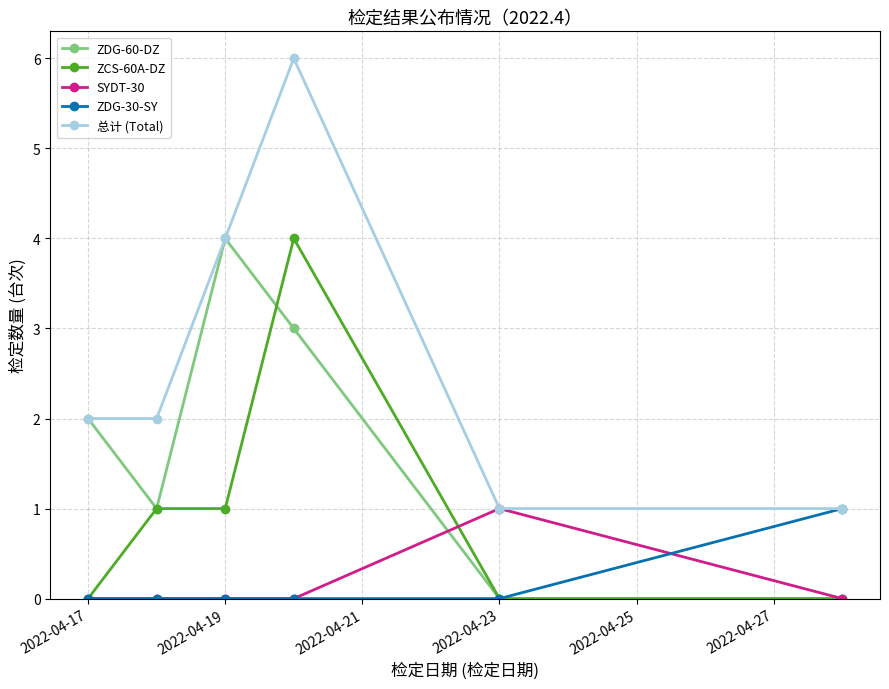

Which series has the largest range (max minus min)?

总计 (Total)